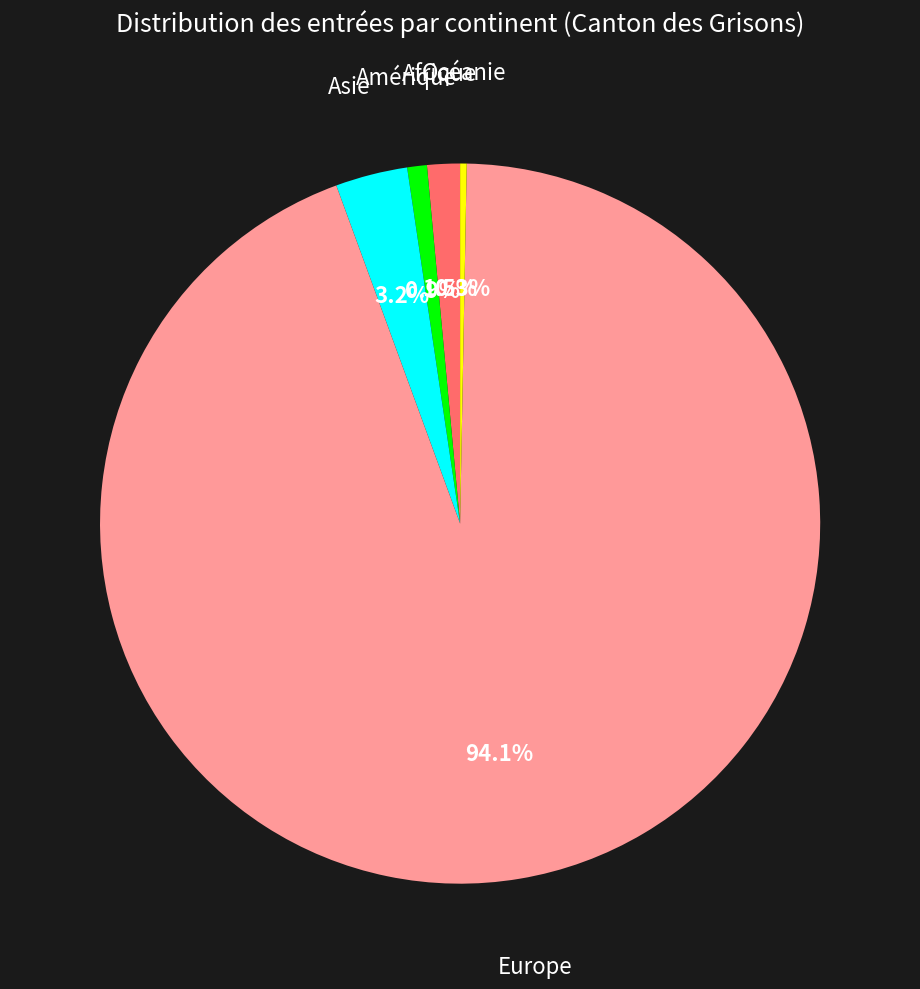

How many segments does this pie chart have?

5